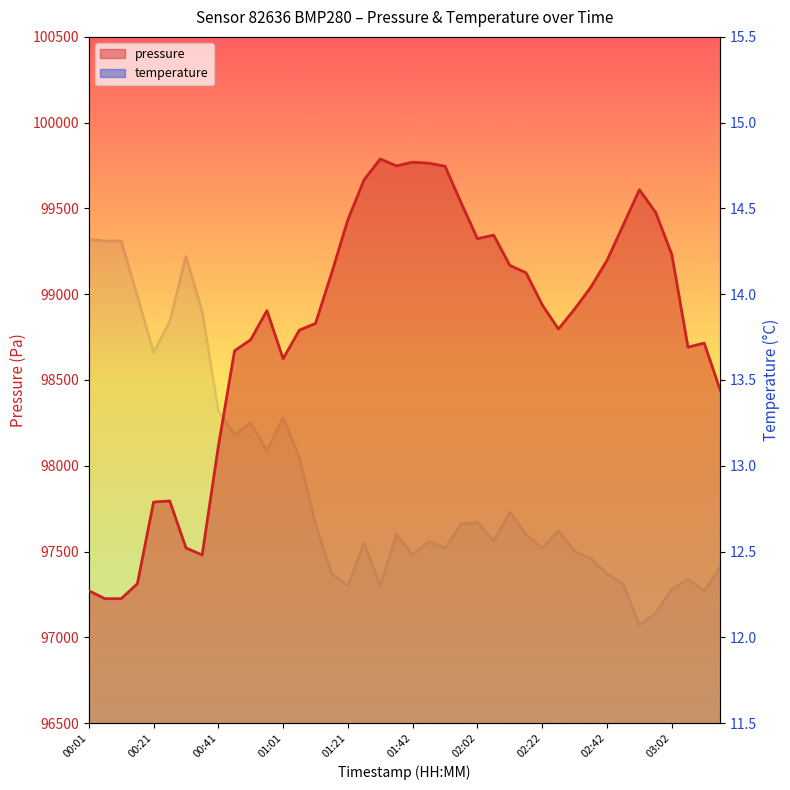

How many lines are shown in the chart?

2